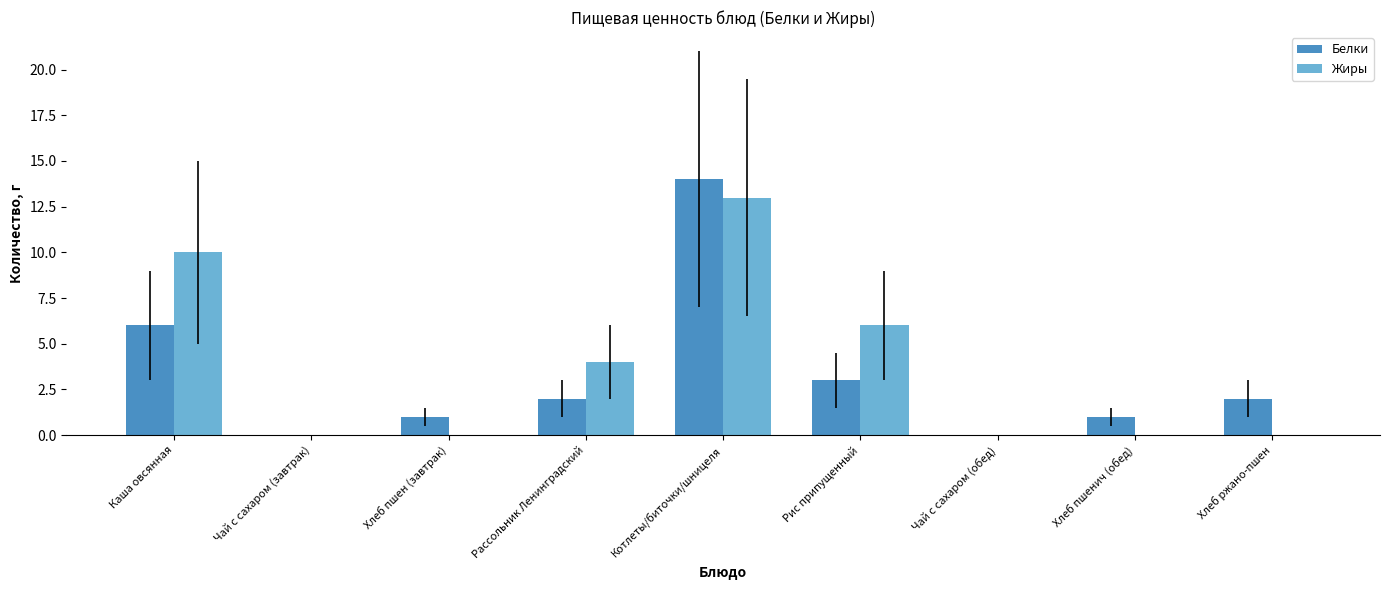

What is the highest value of the Белки series?

14